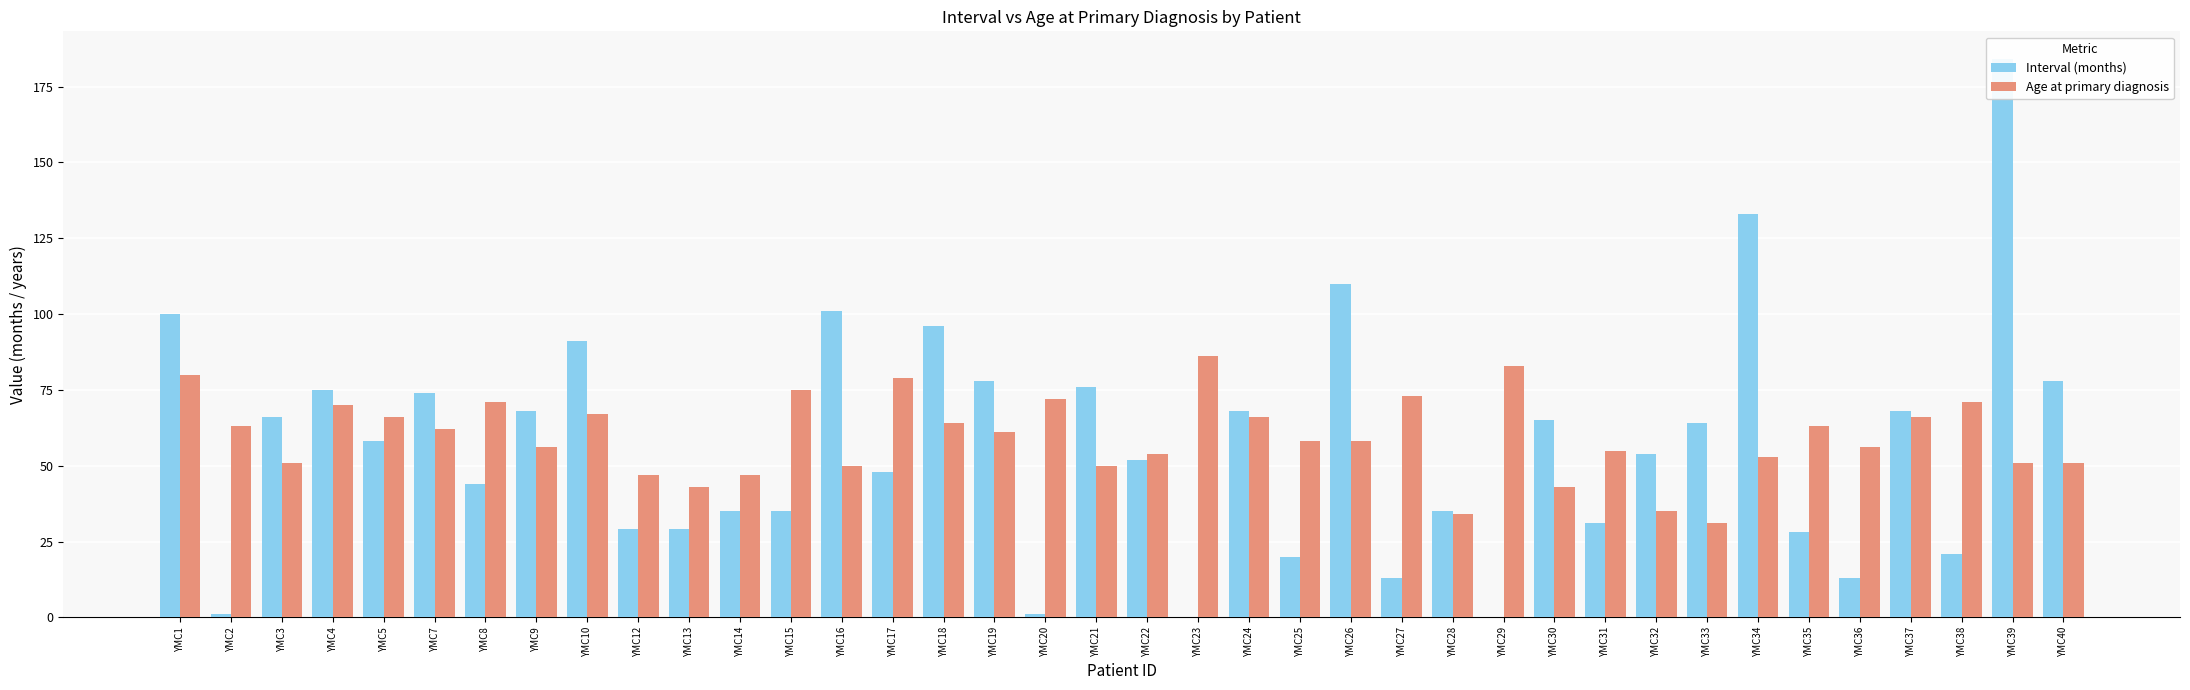

Which series has the largest range (max minus min)?

Interval (months)